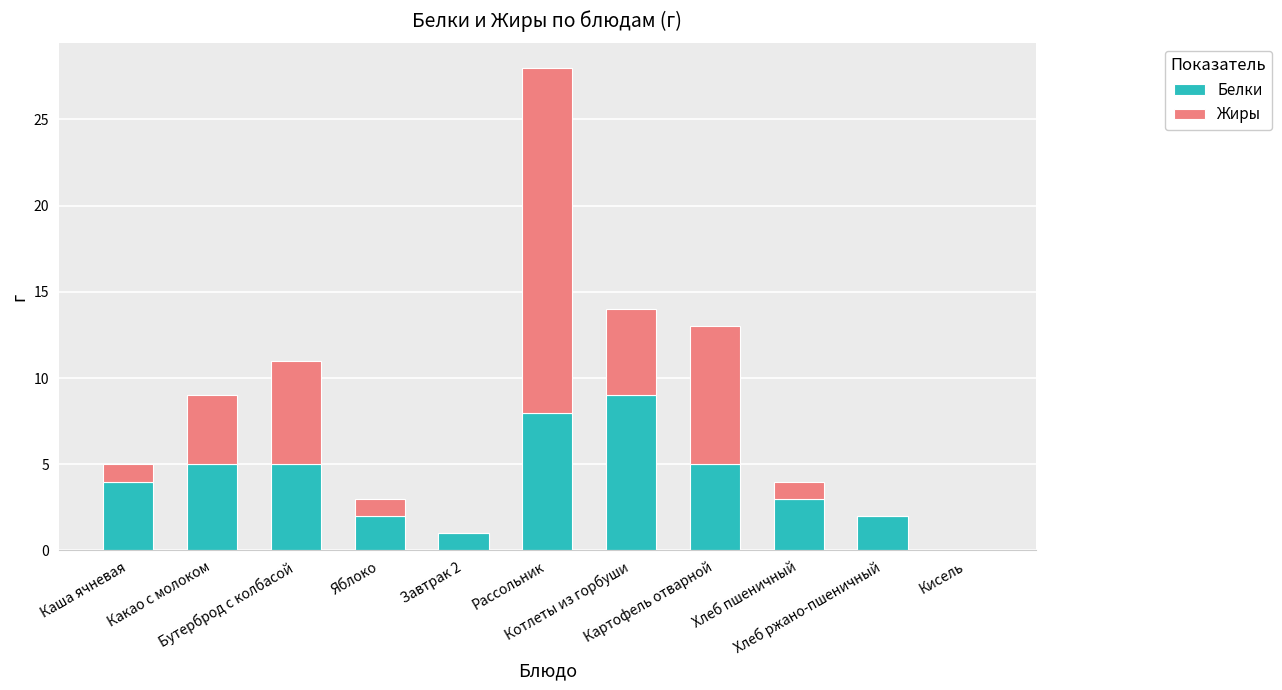

What is the highest value of the Белки series?

9